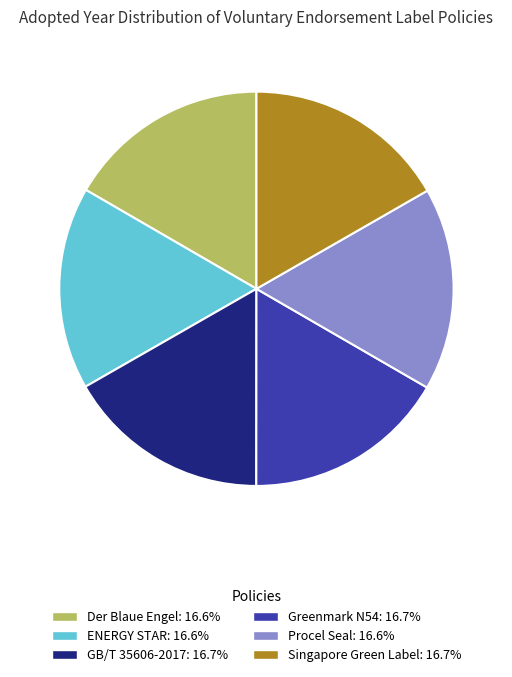

Is there any slice that represents more than half of the pie?

No